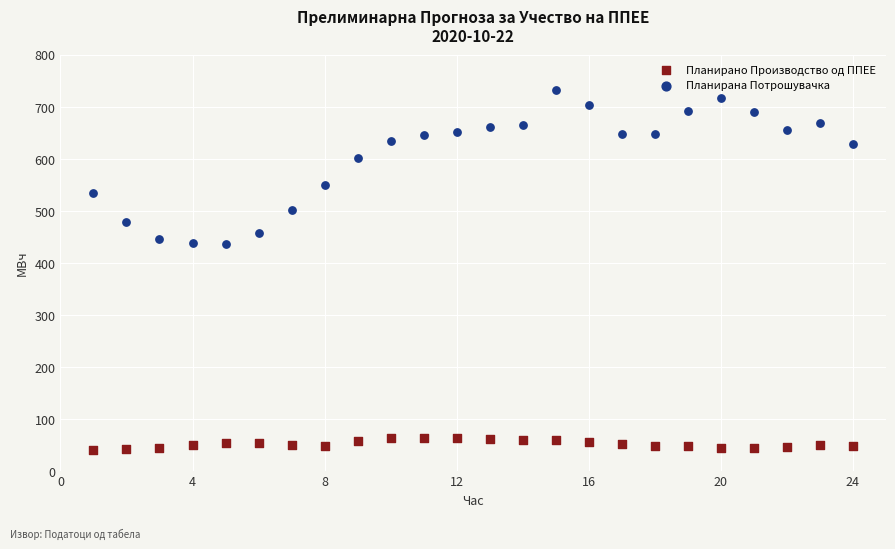

What are all the series names shown in the legend?

Планирано Производство од ППЕЕ, Планирана Потрошувачка